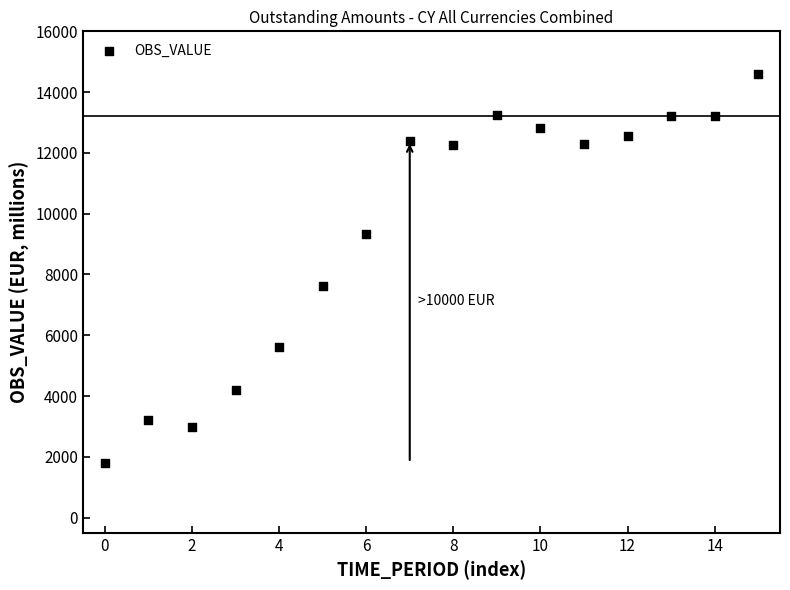

What is the range of Y values (max minus min)?

12792.7